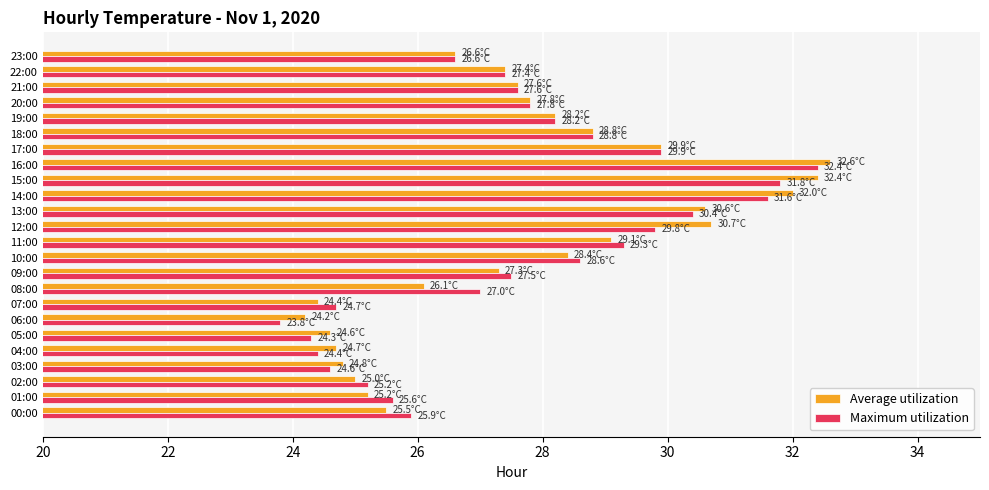

What is the sum of all Average utilization values?

663.9